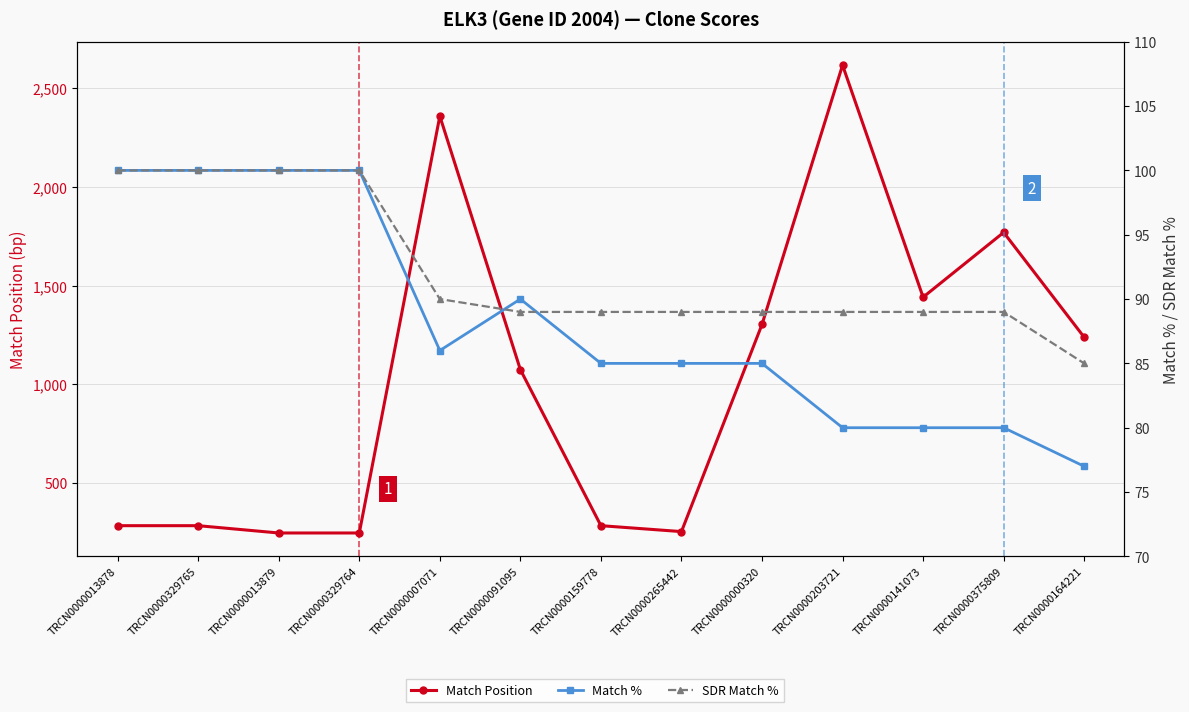

Where does the Match % series first go above 85?

TRCN0000013878